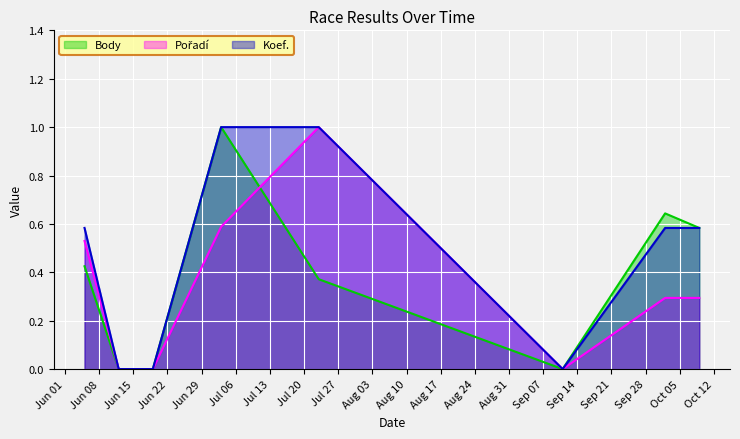

What is the maximum value shown in the chart?

1.0